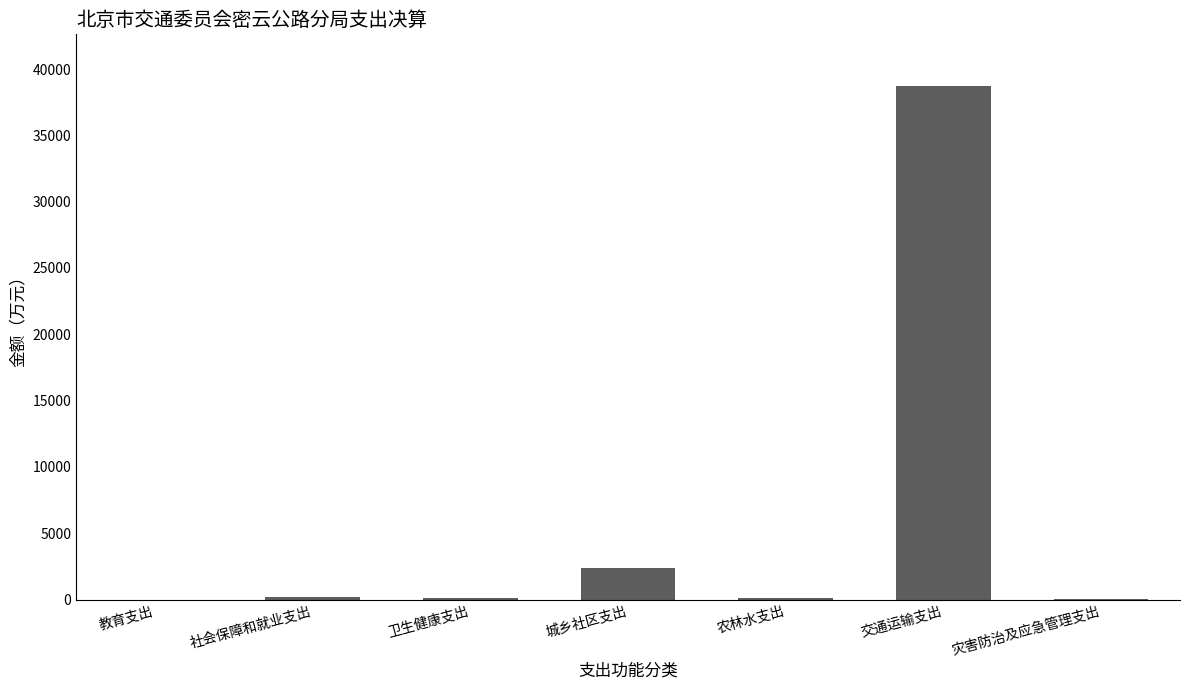

How many series are shown in this chart?

1